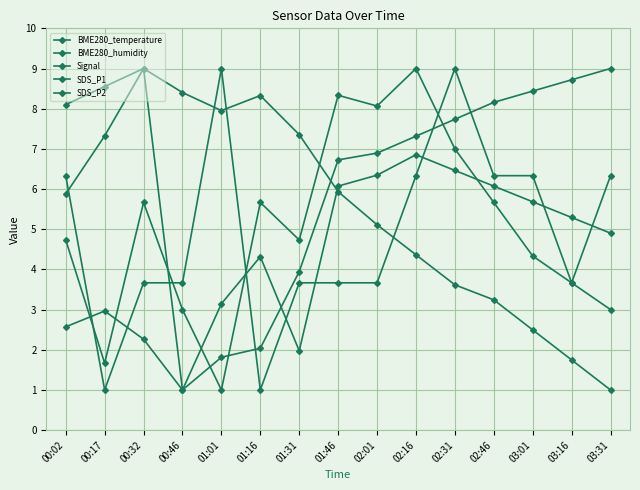

How many interior local peaks does the SDS_P2 series have?

4